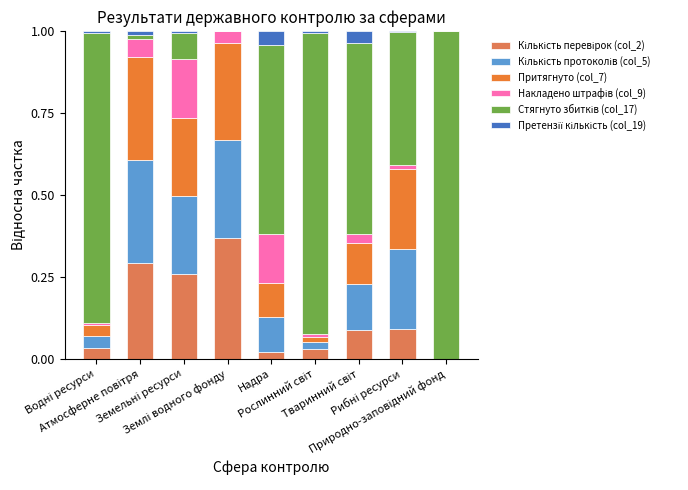

At Рослинний світ, list the series in order from smallest to largest.

Претензії кількість (col_19), Накладено штрафів (col_9), Притягнуто (col_7), Кількість протоколів (col_5), Кількість перевірок (col_2), Стягнуто збитків (col_17)